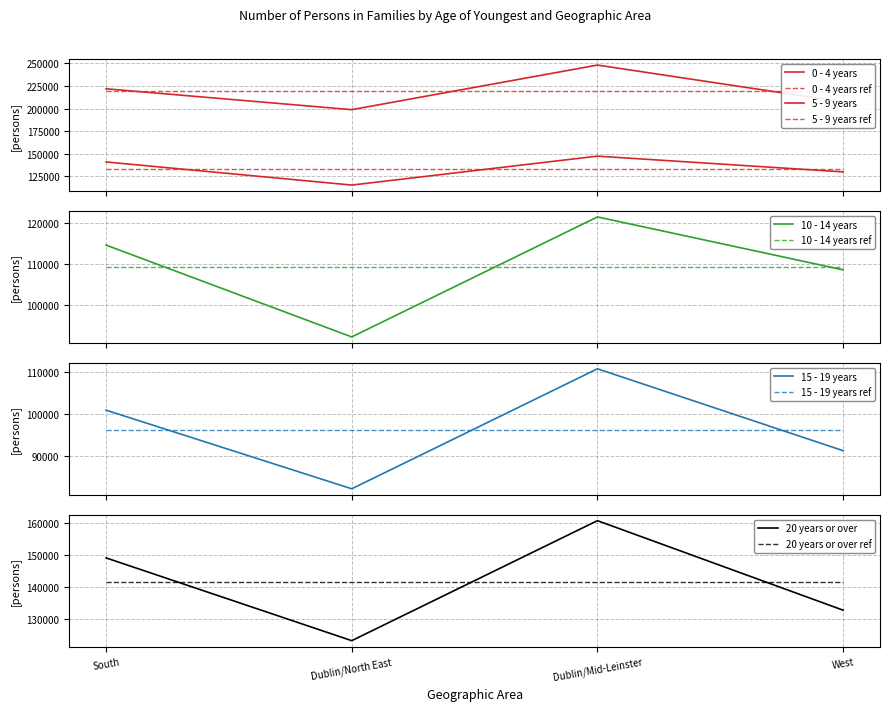

True or false: 15 - 19 years has more than 0 points higher than both neighbors.

True